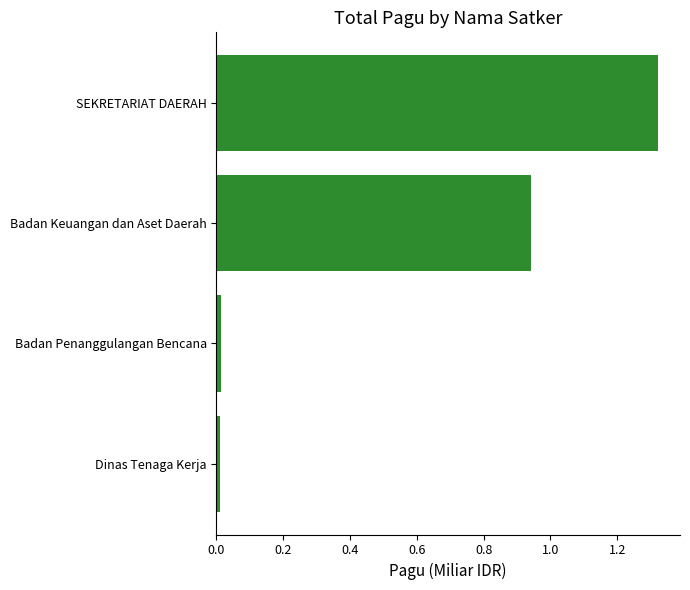

What is the difference between the values at Badan Keuangan dan Aset Daerah and SEKRETARIAT DAERAH?

0.4